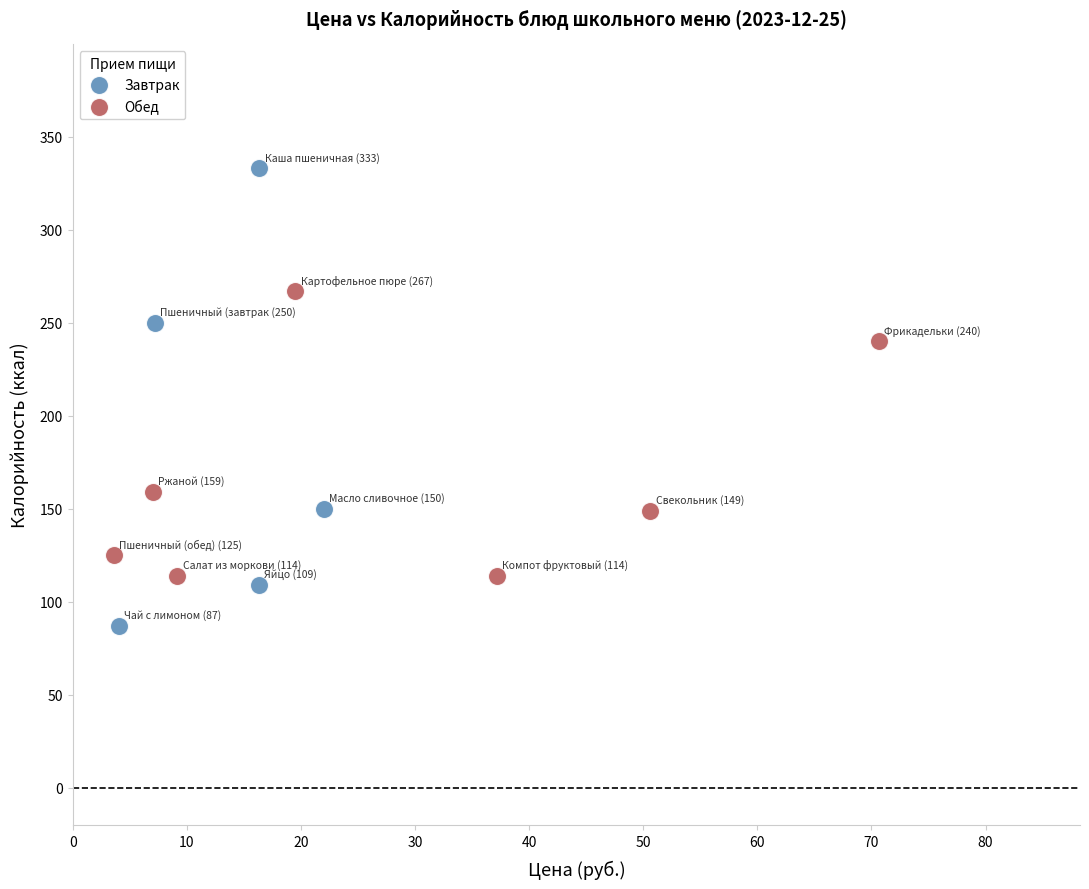

Which series has the widest spread of Y values?

Завтрак